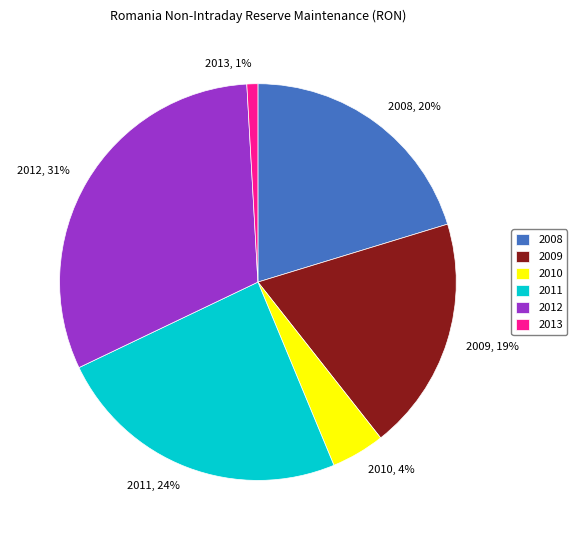

The 2009 slice represents 6% of the pie. True or false?

False